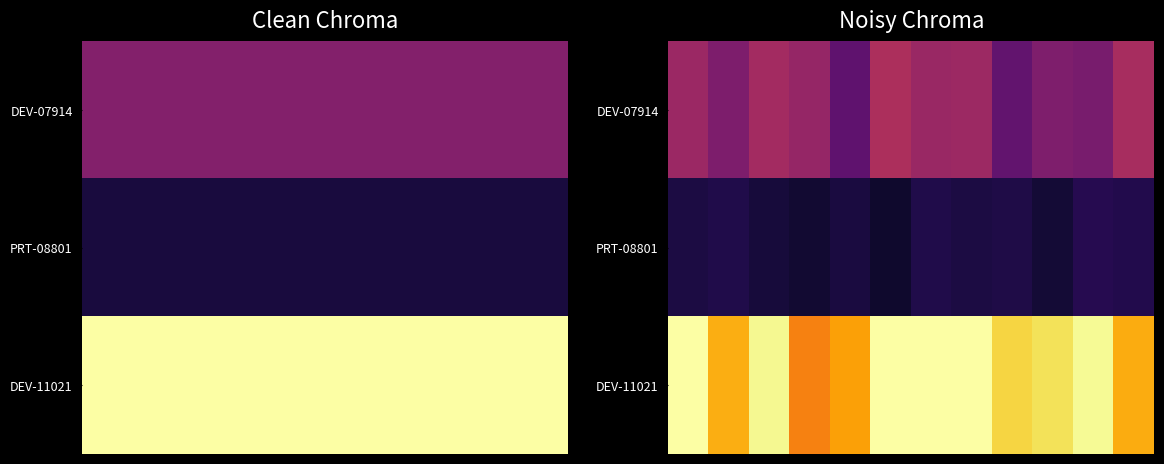

How many data points does each series have?

12